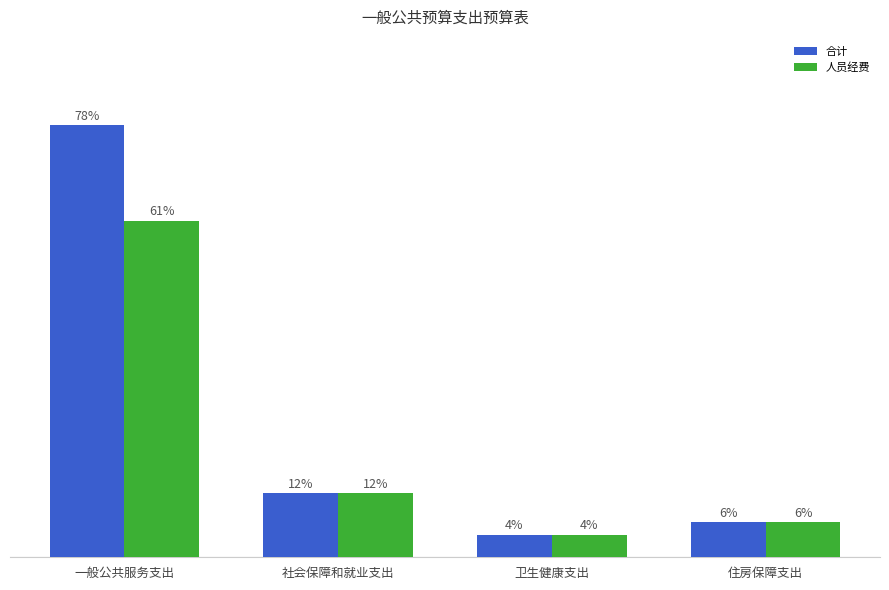

What is the value of the 合计 bar at the 3rd from the left?

55238.4